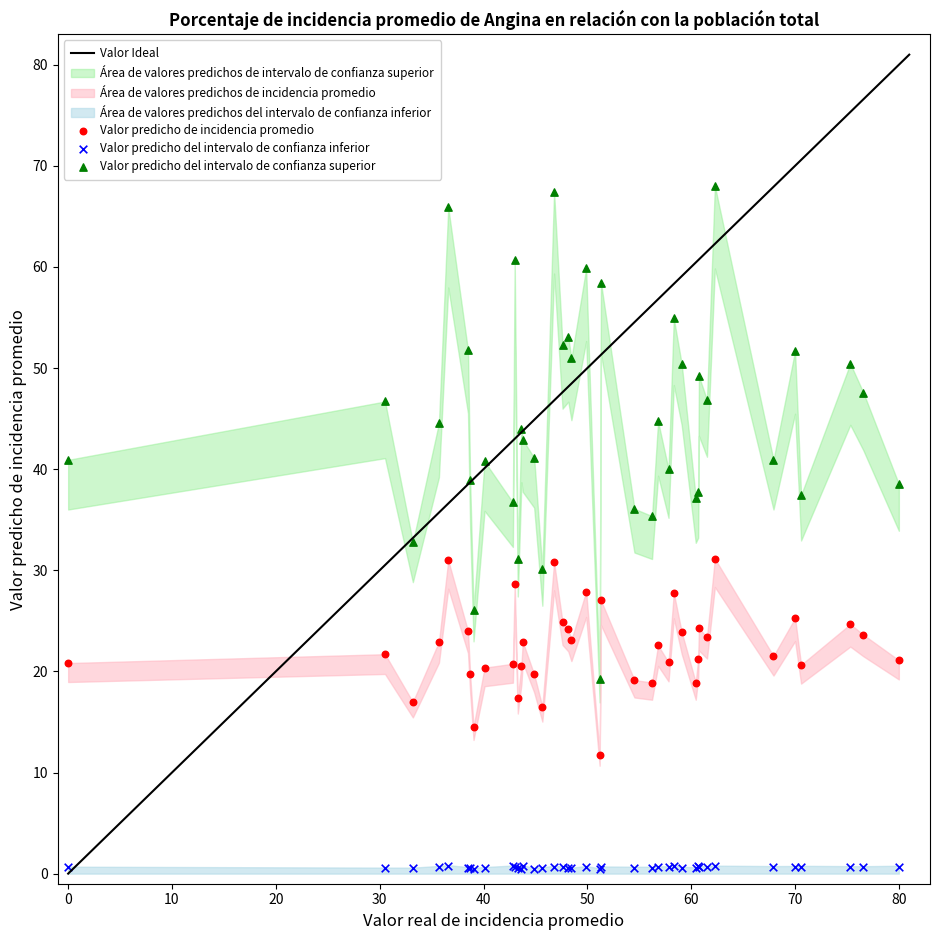

Which series reaches the maximum Y coordinate?

Valor predicho del intervalo de confianza superior